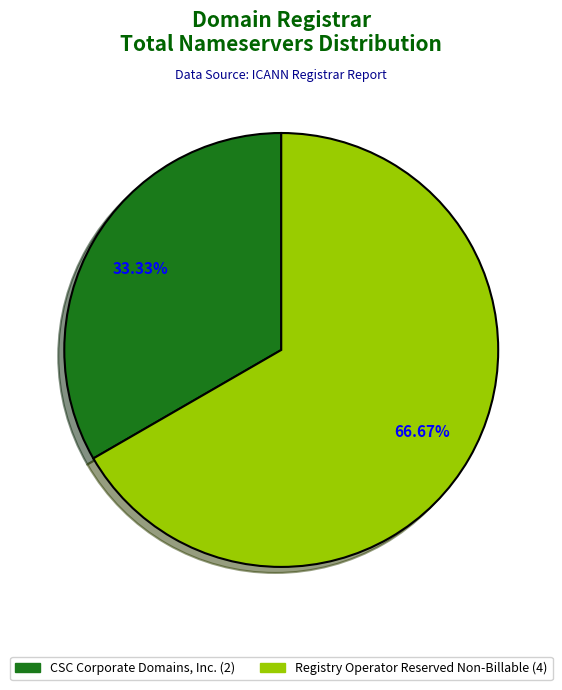

Is there any slice that represents more than half of the pie?

Yes